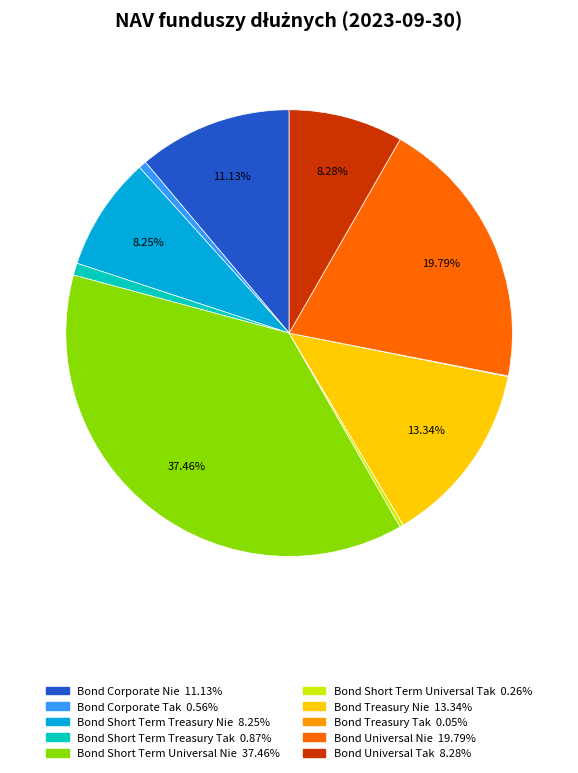

Combined, do Bond Short Term Universal Nie and Bond Short Term Treasury Nie account for over 50%?

No